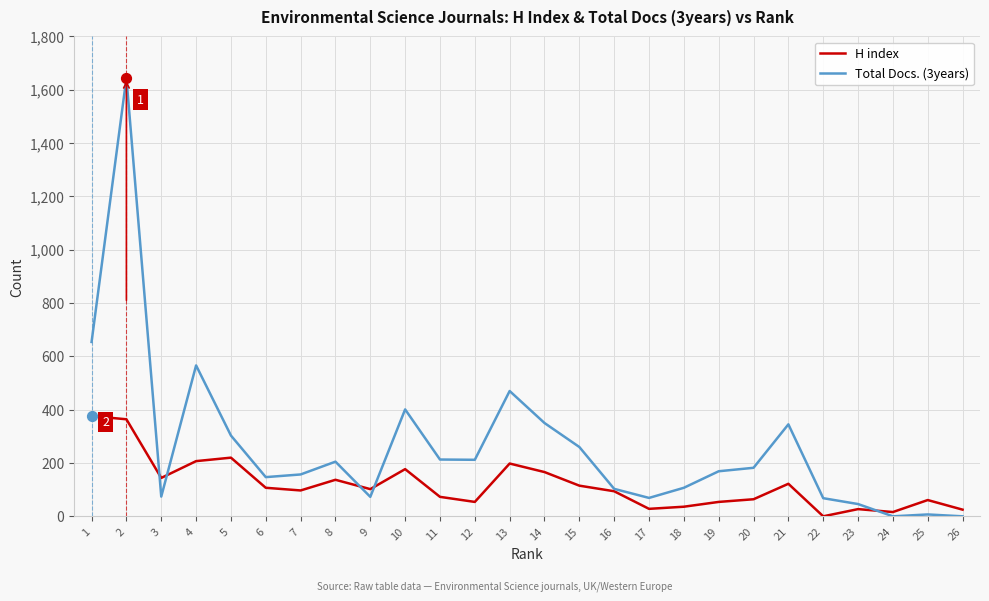

What is the total value across all series at 1?

1030